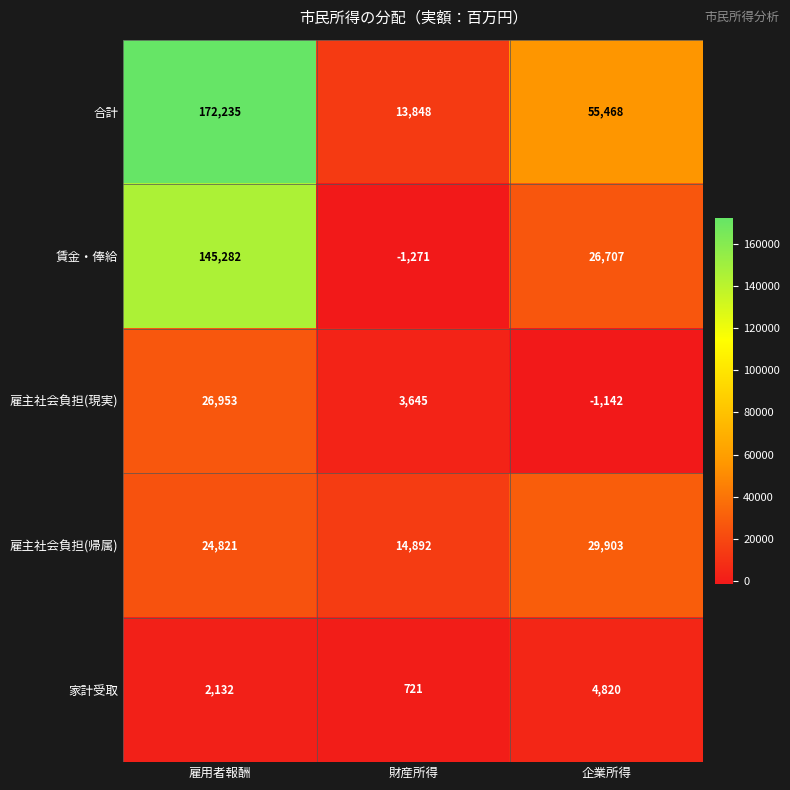

What is the difference between the highest and lowest values at 財産所得?

16163